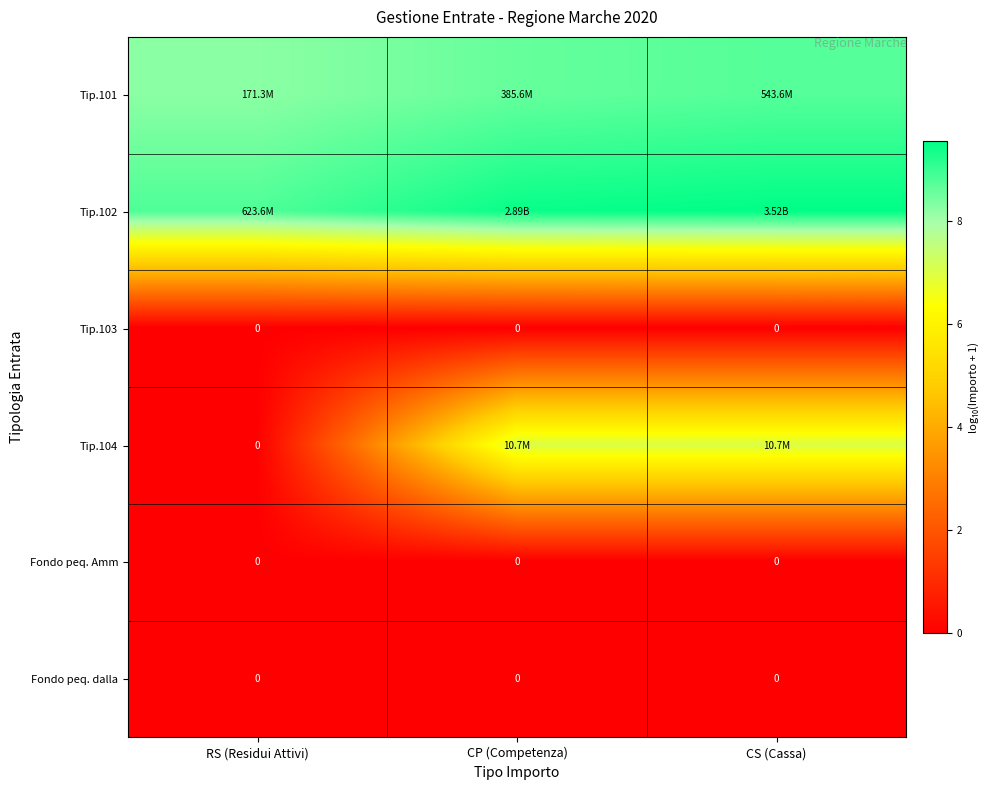

List the series in order of their peak value, lowest first.

Tip.103, Fondo peq. Amm, Fondo peq. dalla, Tip.104, Tip.101, Tip.102